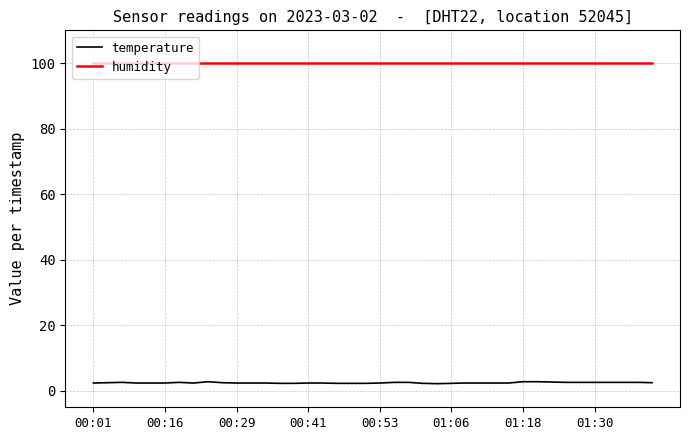

Rank the series by their average value, from highest to lowest.

humidity, temperature